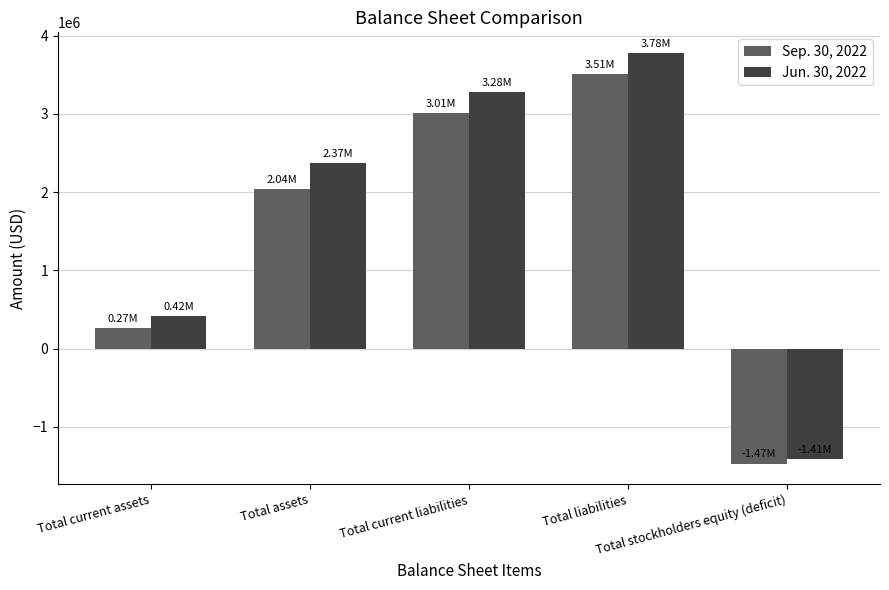

List the series in order of their peak value, highest first.

Jun. 30, 2022, Sep. 30, 2022